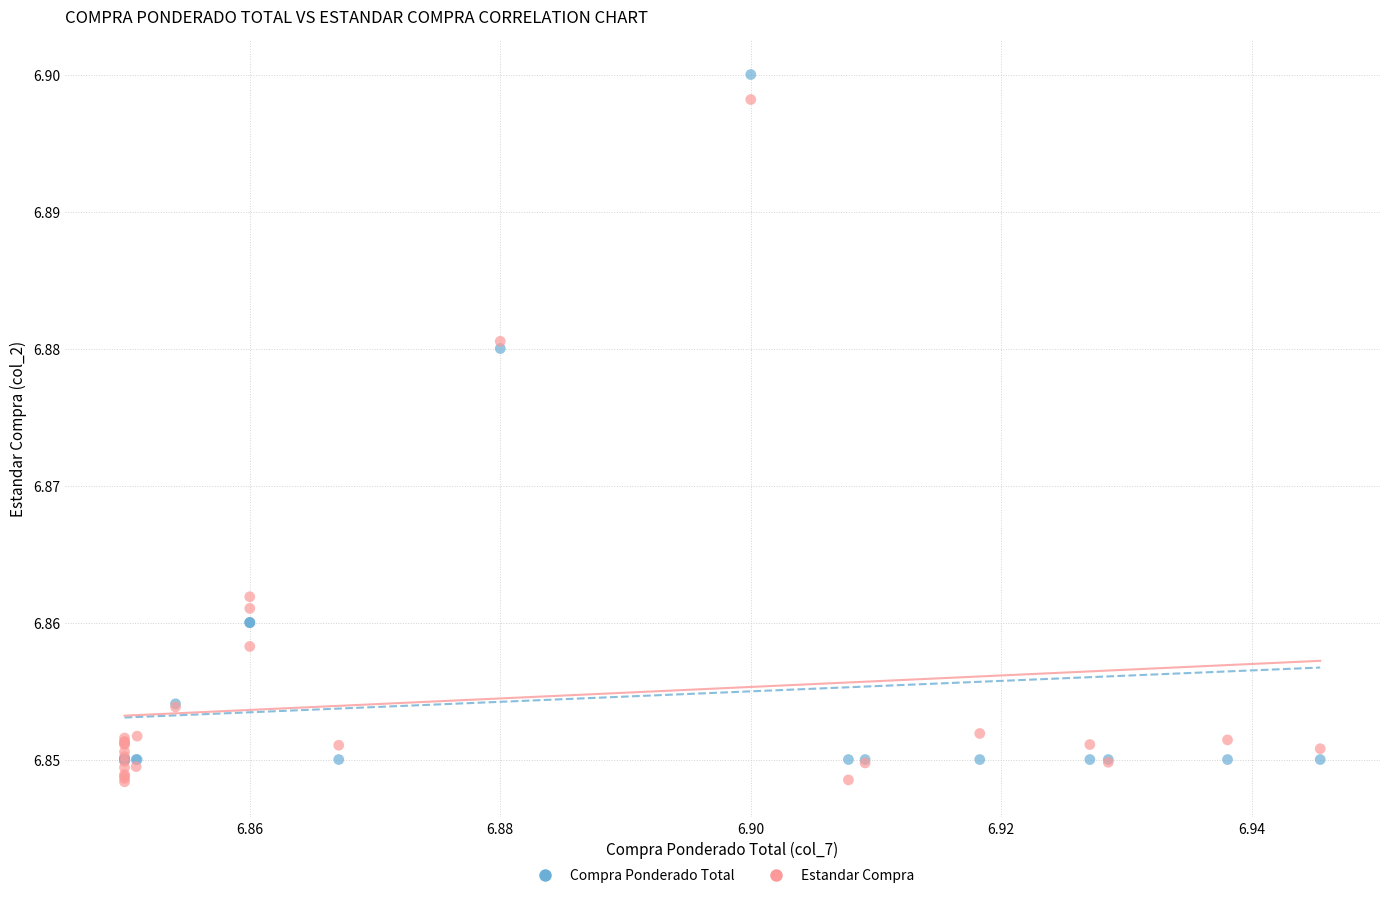

Which series has the widest spread of Y values?

Compra Ponderado Total